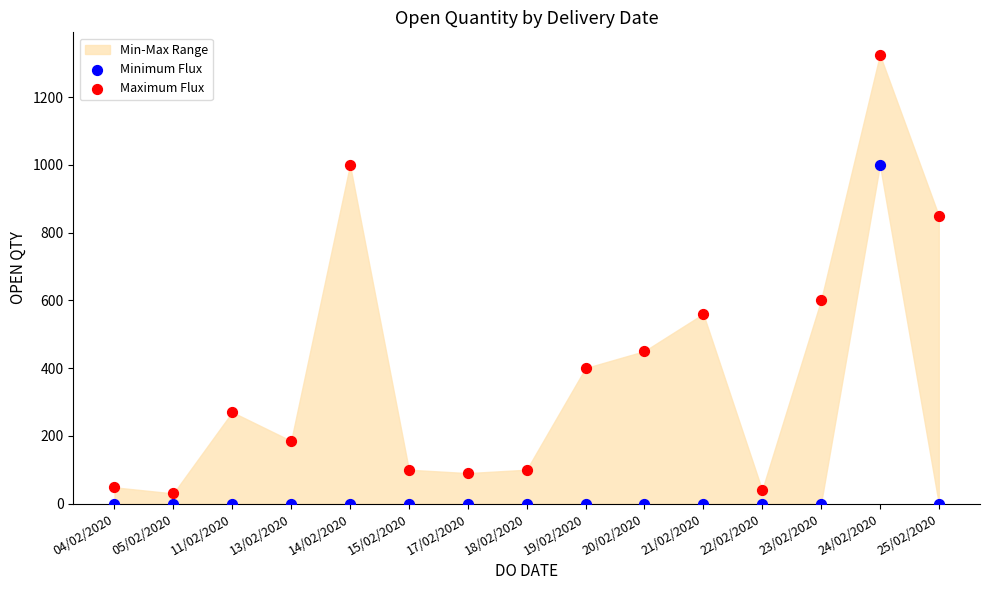

Which series has the widest spread of Y values?

Maximum Flux